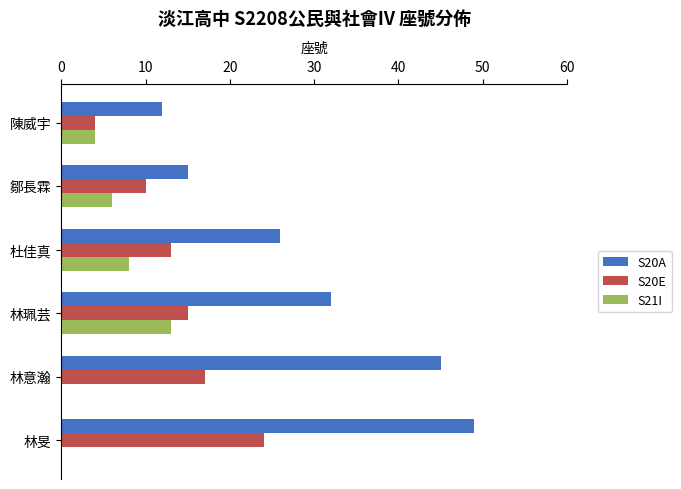

The S21I series shows 8 at 杜佳真. True or false?

True